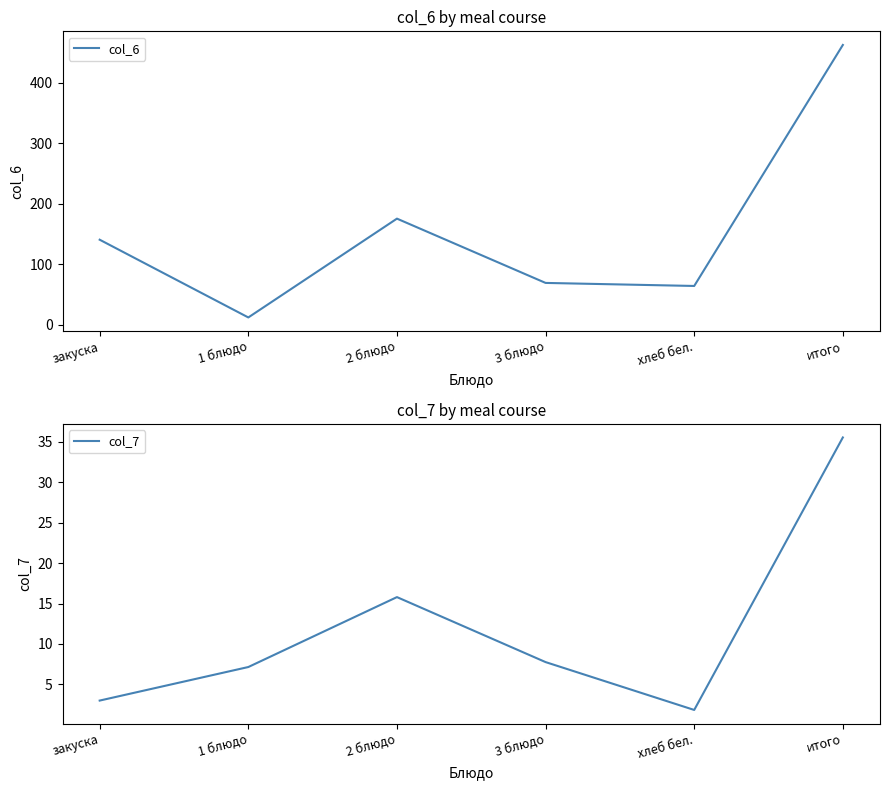

Rank the series by their average value, from highest to lowest.

col_6, col_7